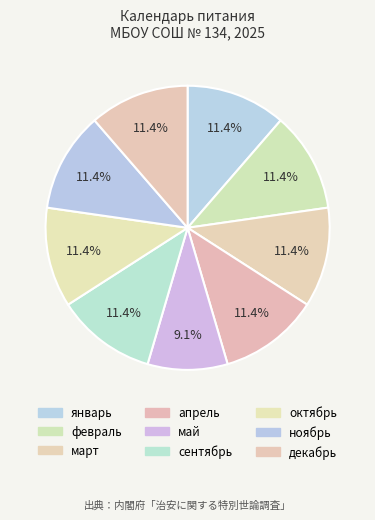

The апрель slice represents 23% of the pie. True or false?

False